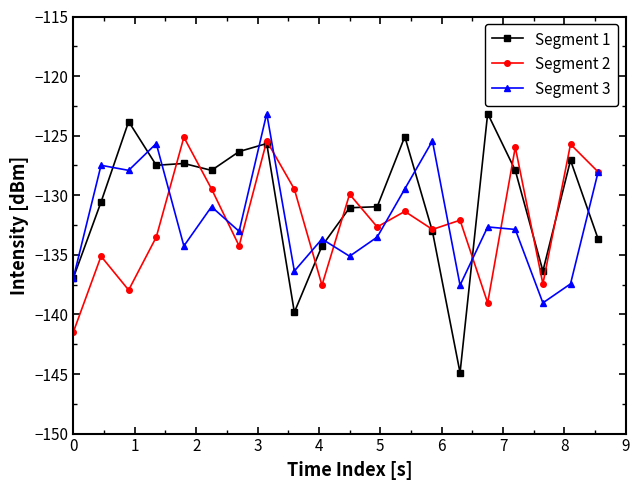

What is the smallest value displayed?

-144.9